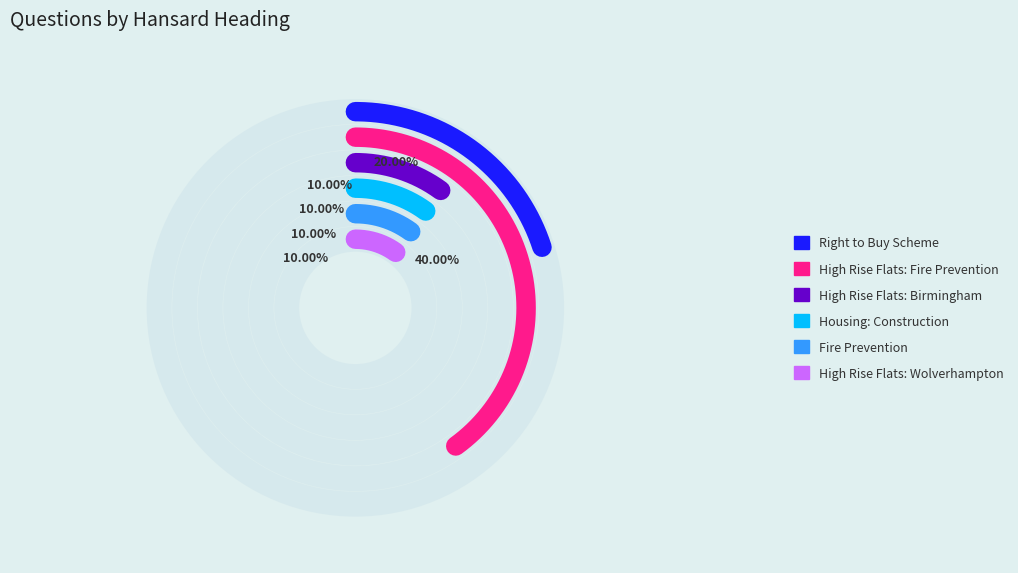

Combined, what portion of the pie is High Rise Flats: Wolverhampton and Housing: Construction?

20.0%